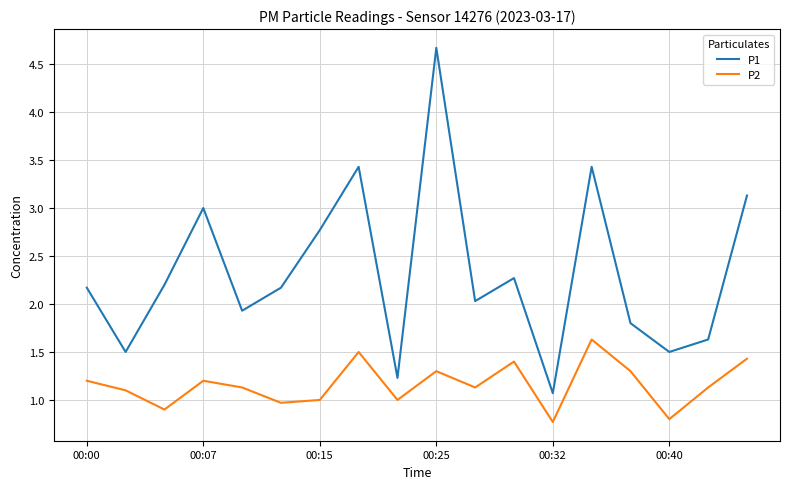

True or false: P2 and P1 cross at least once.

False